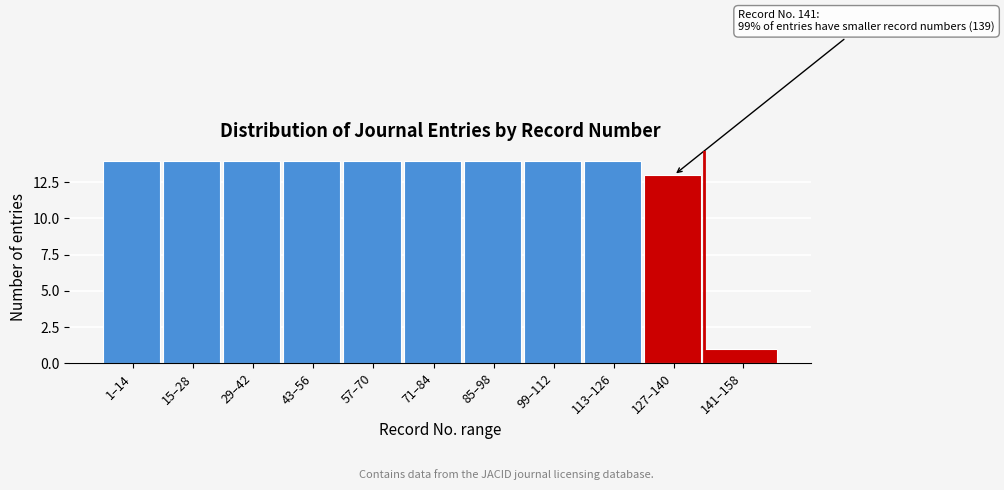

Reading left to right, extract all data points from this chart.

1–14=14	15–28=14	29–42=14	43–56=14	57–70=14	71–84=14	85–98=14	99–112=14	113–126=14	127–140=13	141–158=1